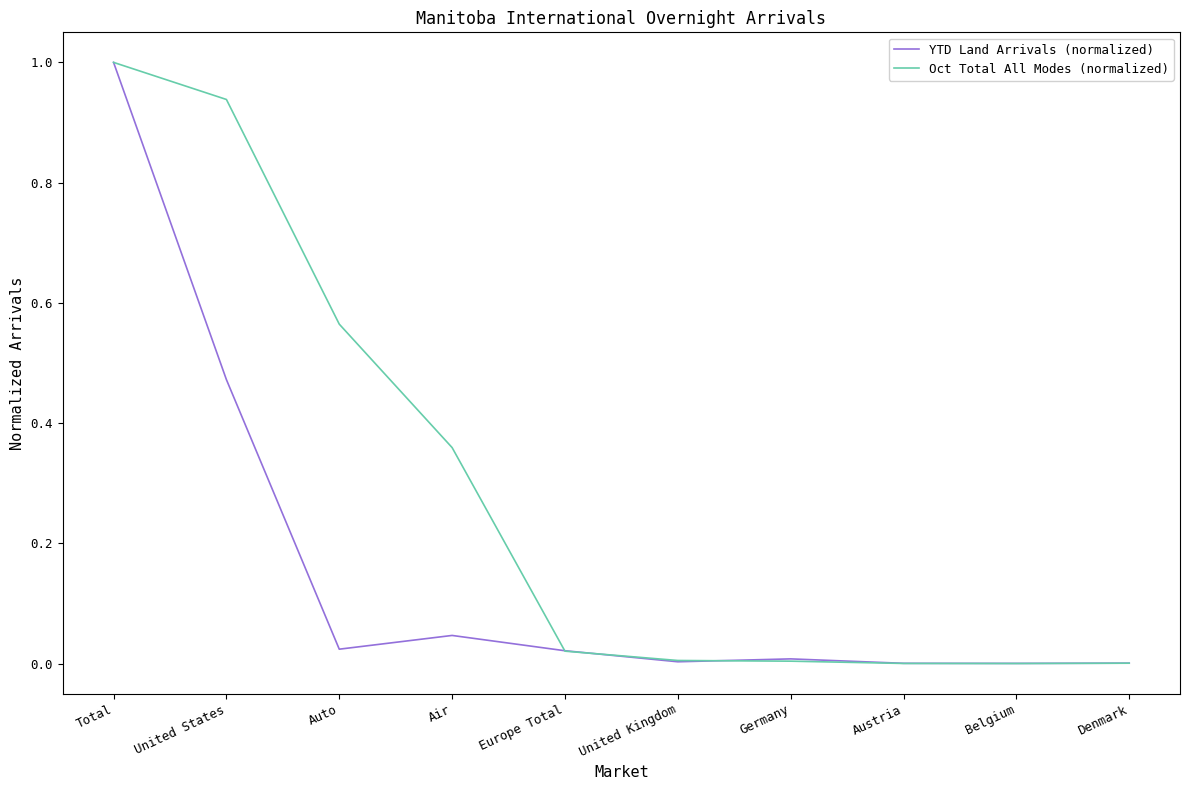

How many lines are shown in the chart?

2